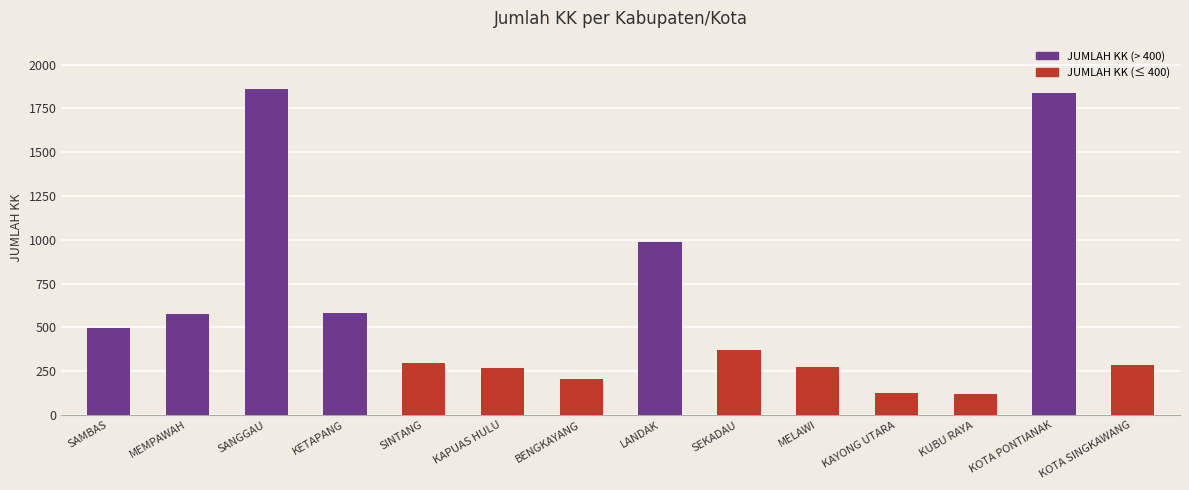

True or false: the data shows 987 at LANDAK.

True